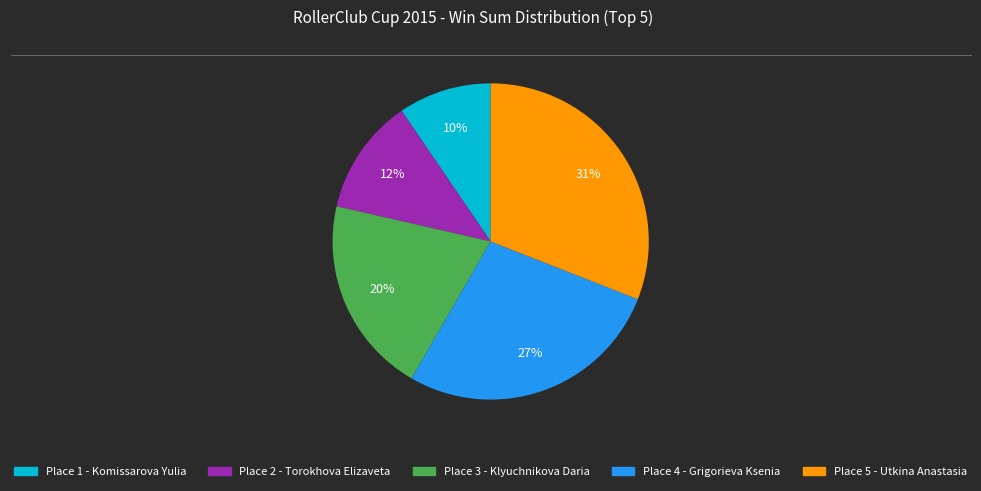

To the nearest percent, what is the difference between the largest and smallest slice percentages?

21%